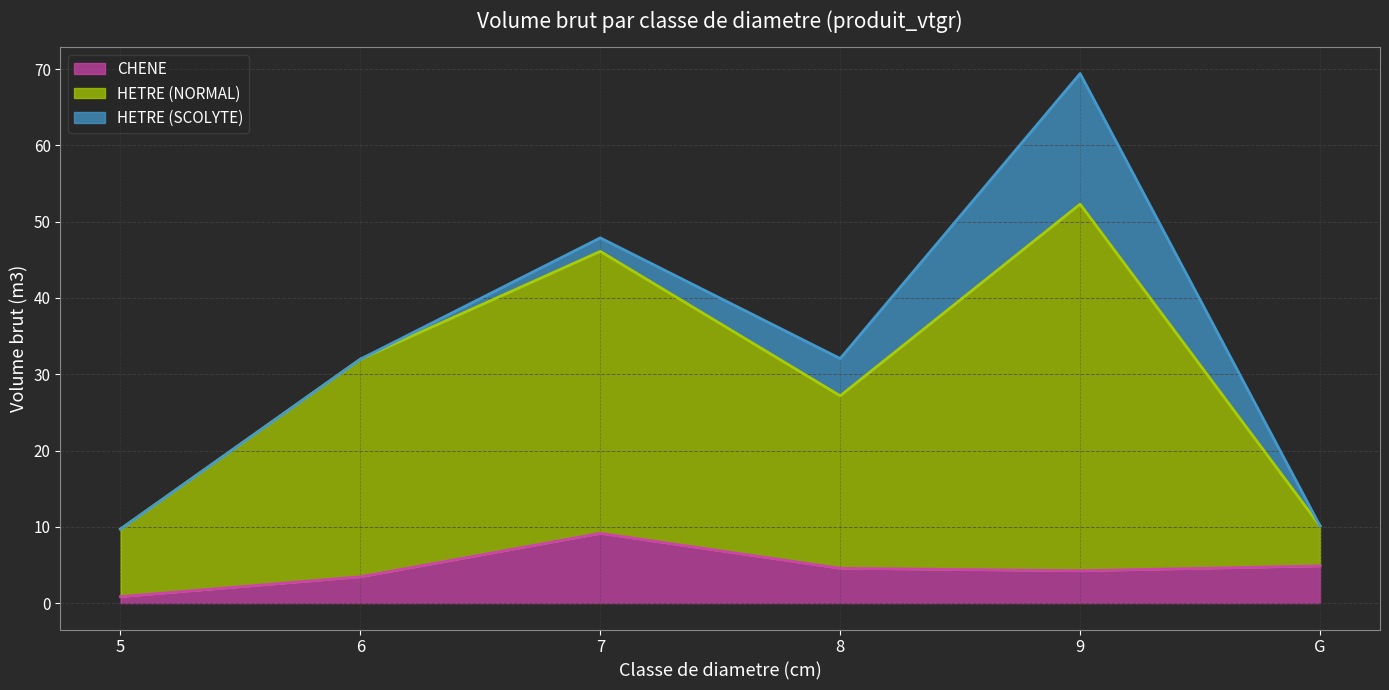

What is the label of the 3rd point from the left?

7